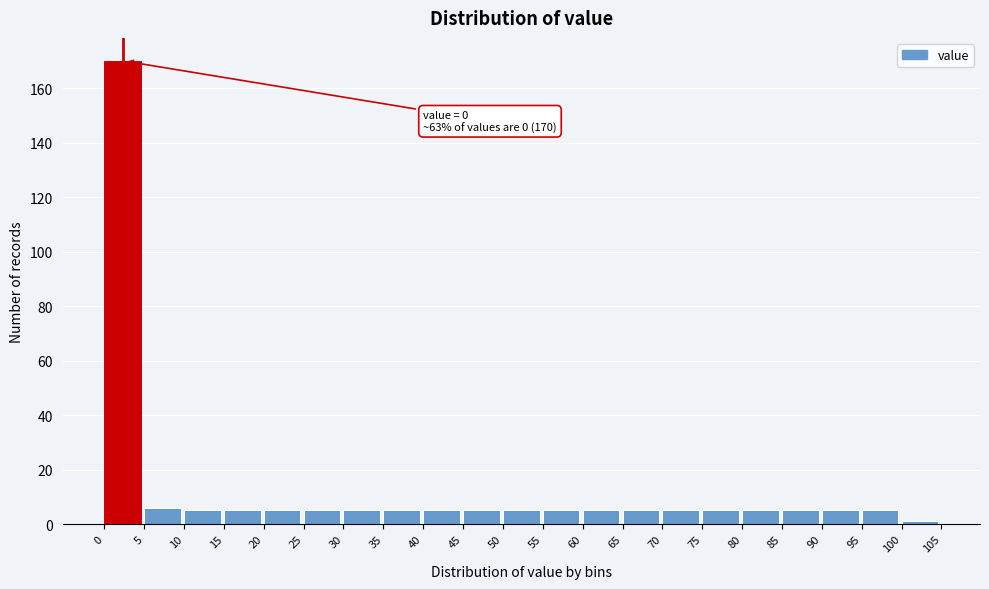

Over which range of the x-axis is the bar tallest?

0 to 5